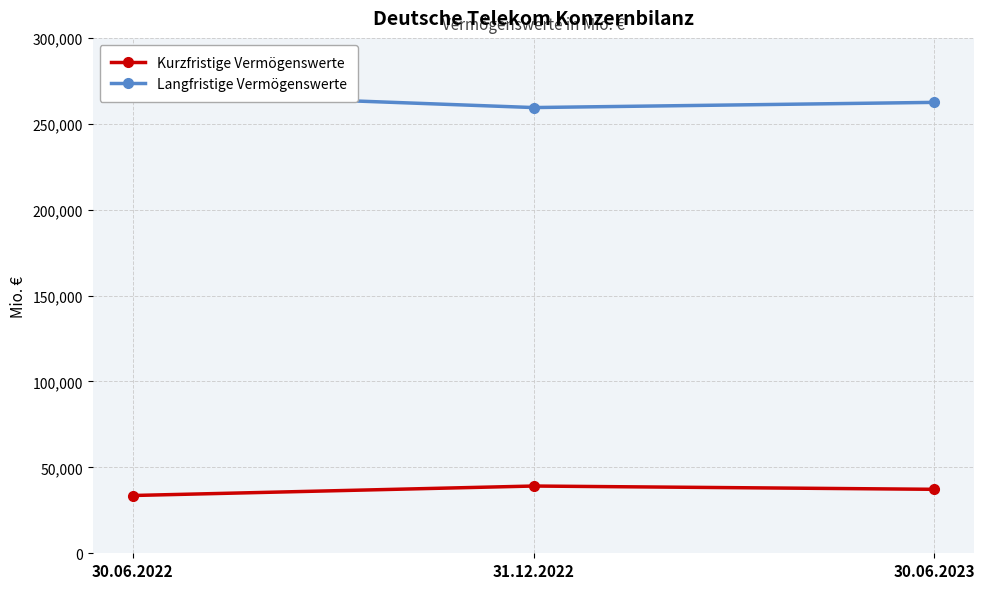

How many lines are shown in the chart?

2